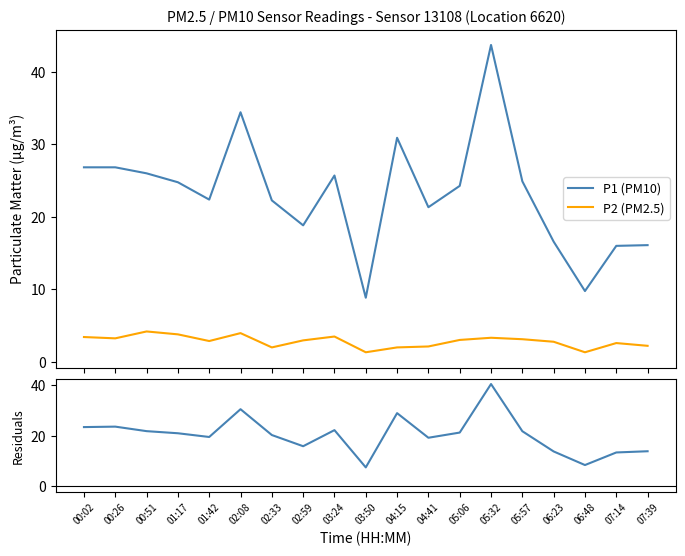

Which series has the widest spread of values?

P1 (PM10)